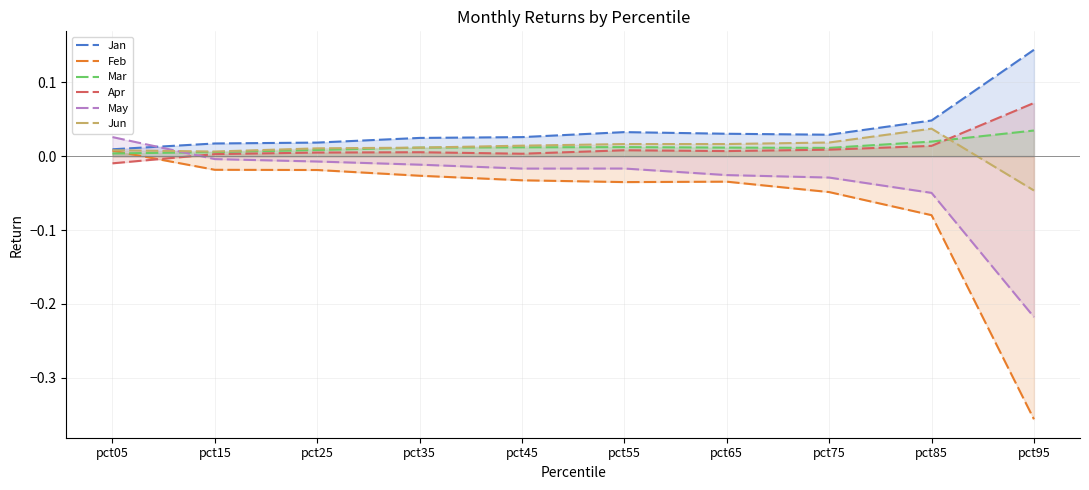

Is the value of May at pct05 greater than the value of Feb at pct85?

Yes